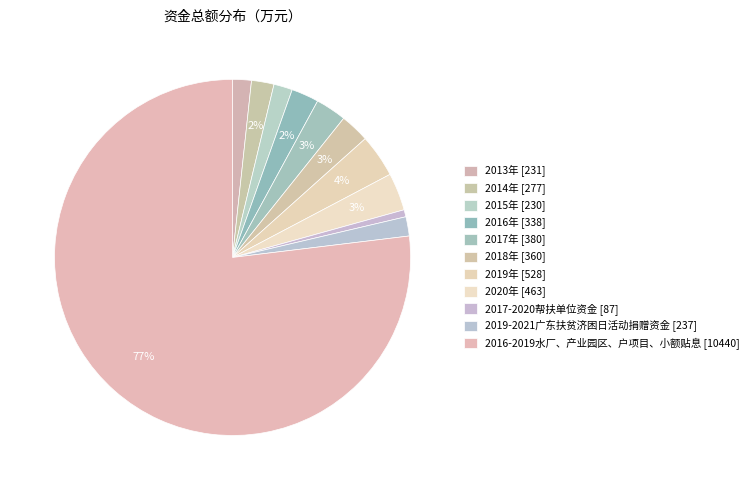

Count the number of slices in the pie.

11